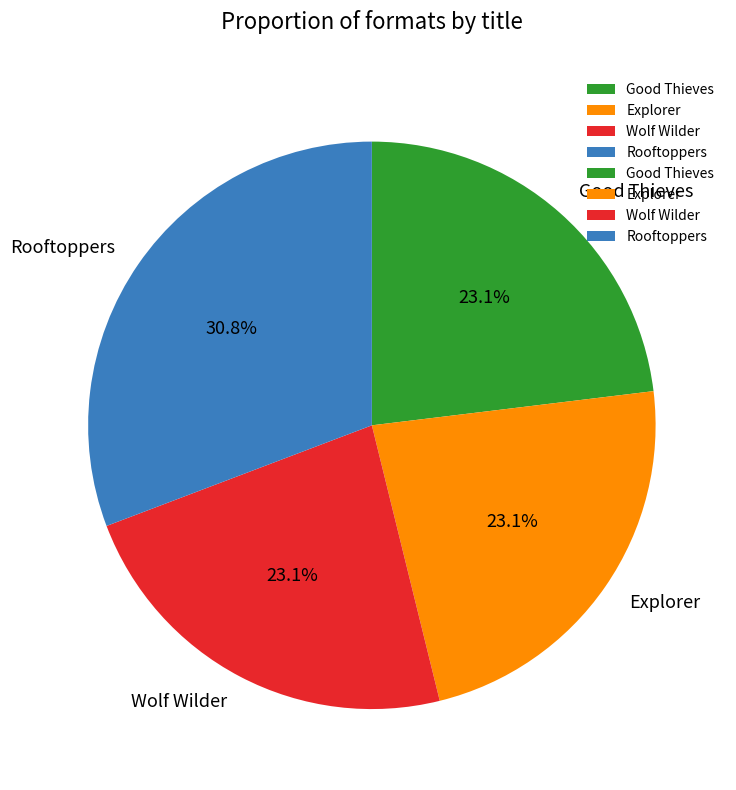

True or false: Good Thieves accounts for 31% of the total.

False